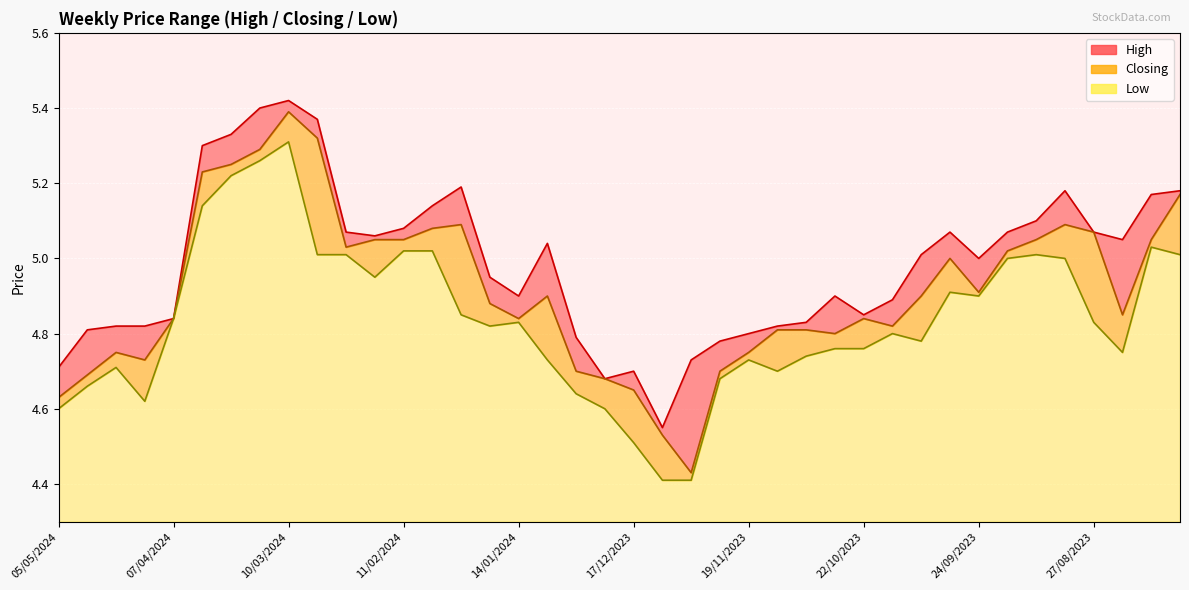

What is the highest value of the High series?

5.4